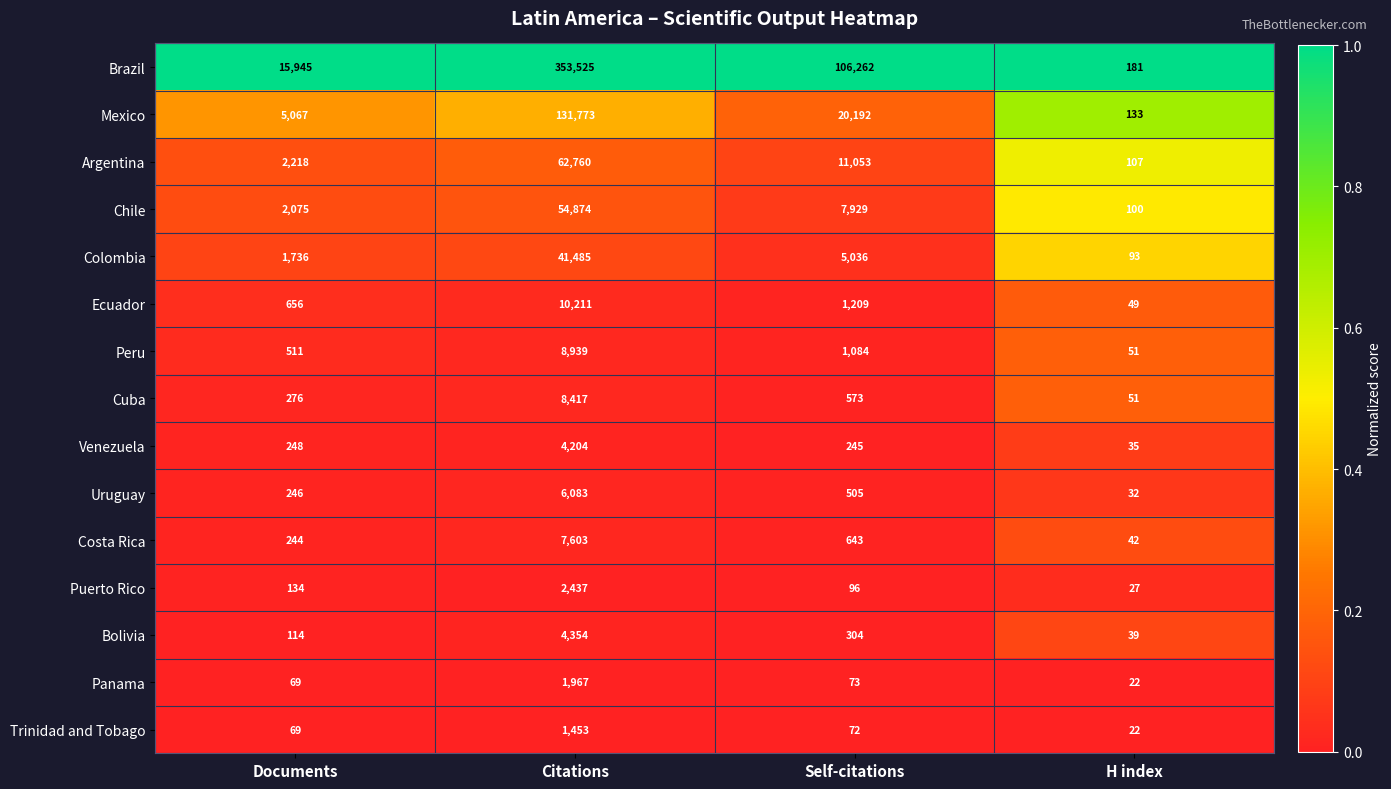

Rank the series by their maximum value, from lowest to highest.

Trinidad and Tobago, Panama, Puerto Rico, Venezuela, Bolivia, Uruguay, Costa Rica, Cuba, Peru, Ecuador, Colombia, Chile, Argentina, Mexico, Brazil